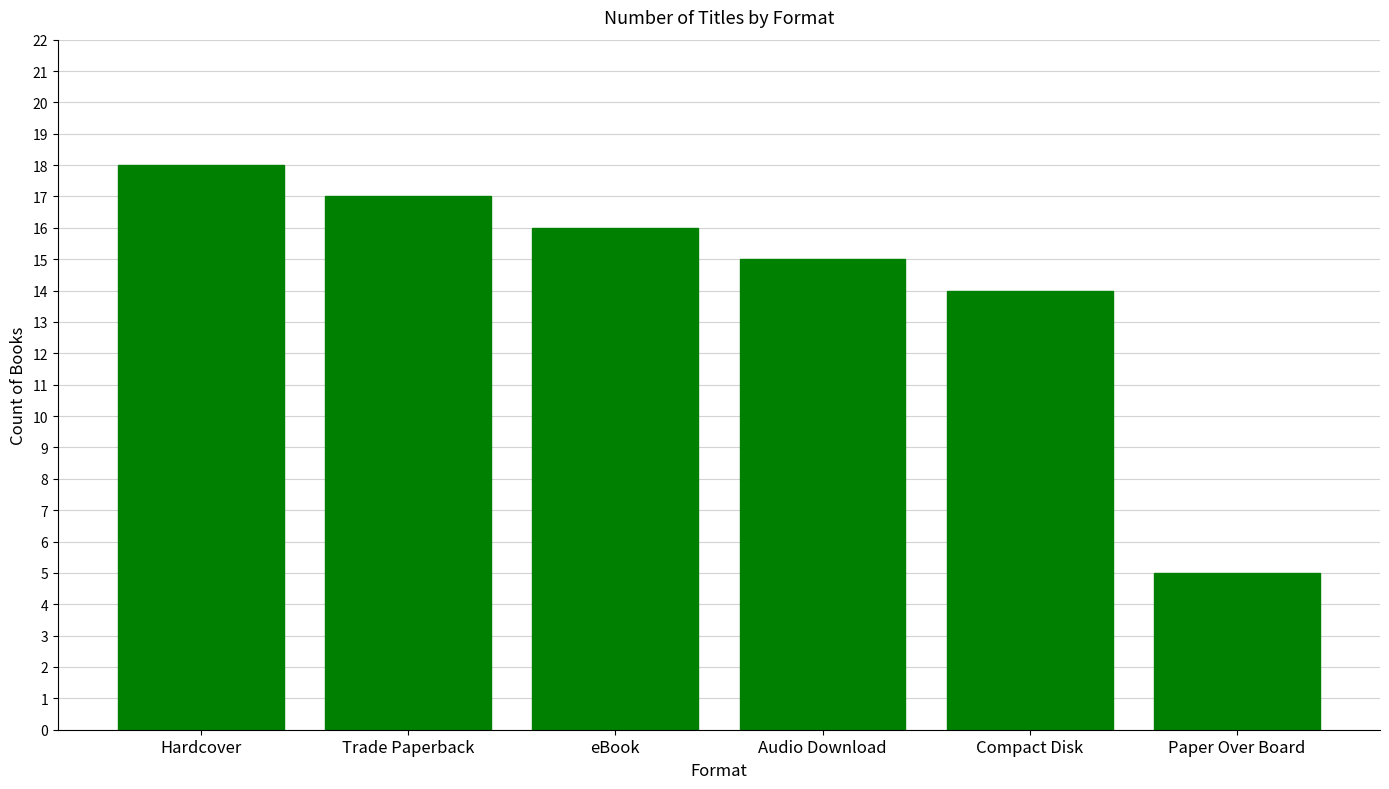

Reading right to left, what are all the values shown in this chart?

5	14	15	16	17	18